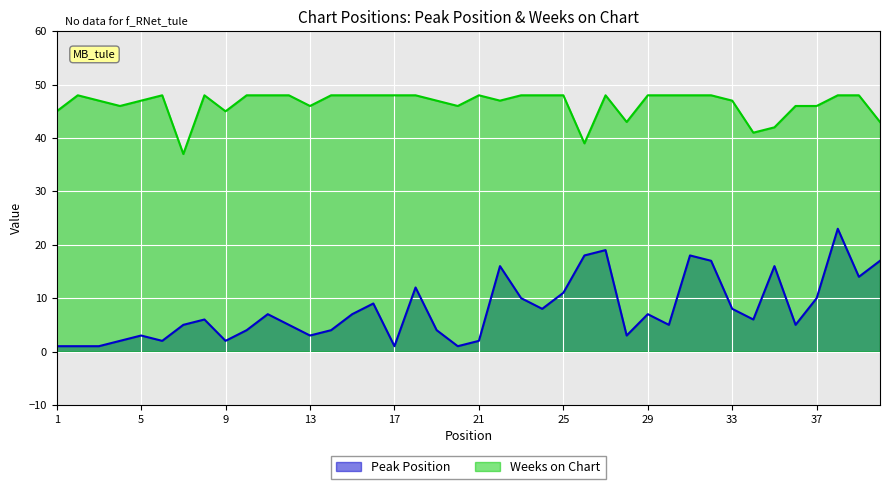

True or false: Peak Position has a value of 7 at 25.

False